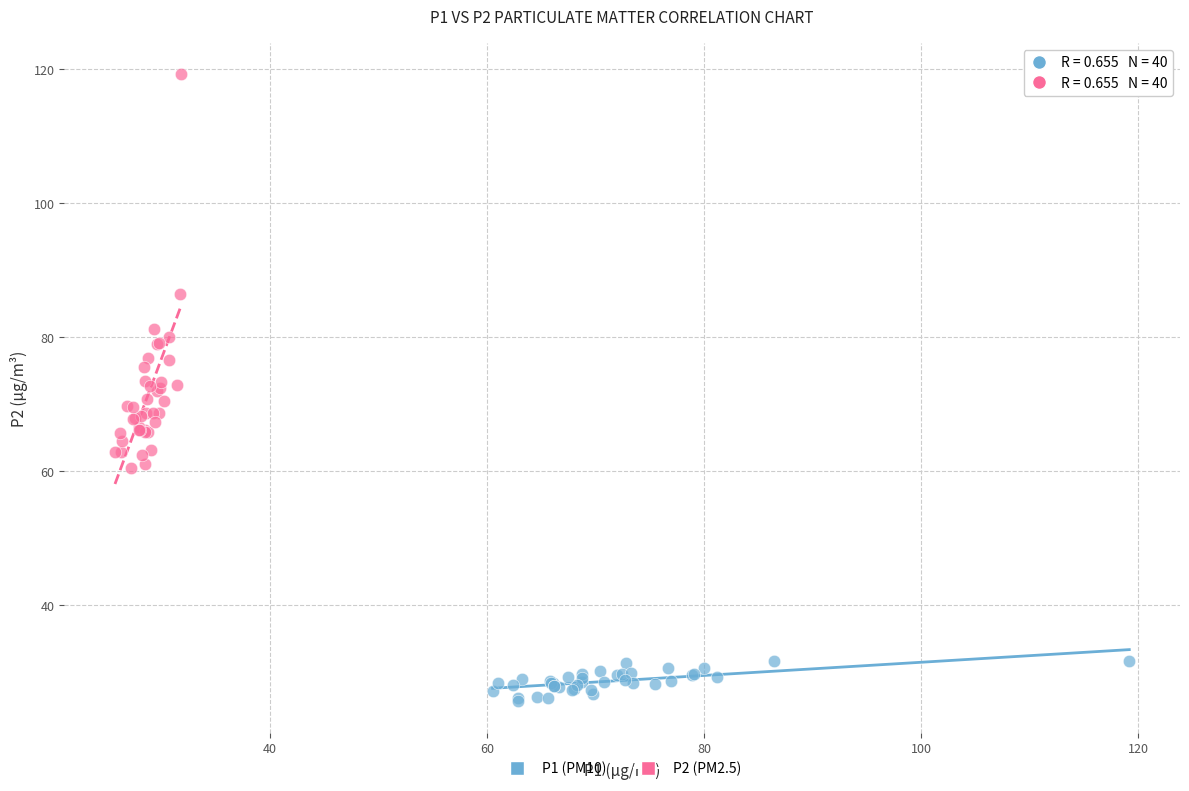

Which series reaches the minimum Y coordinate?

P1 (PM10)